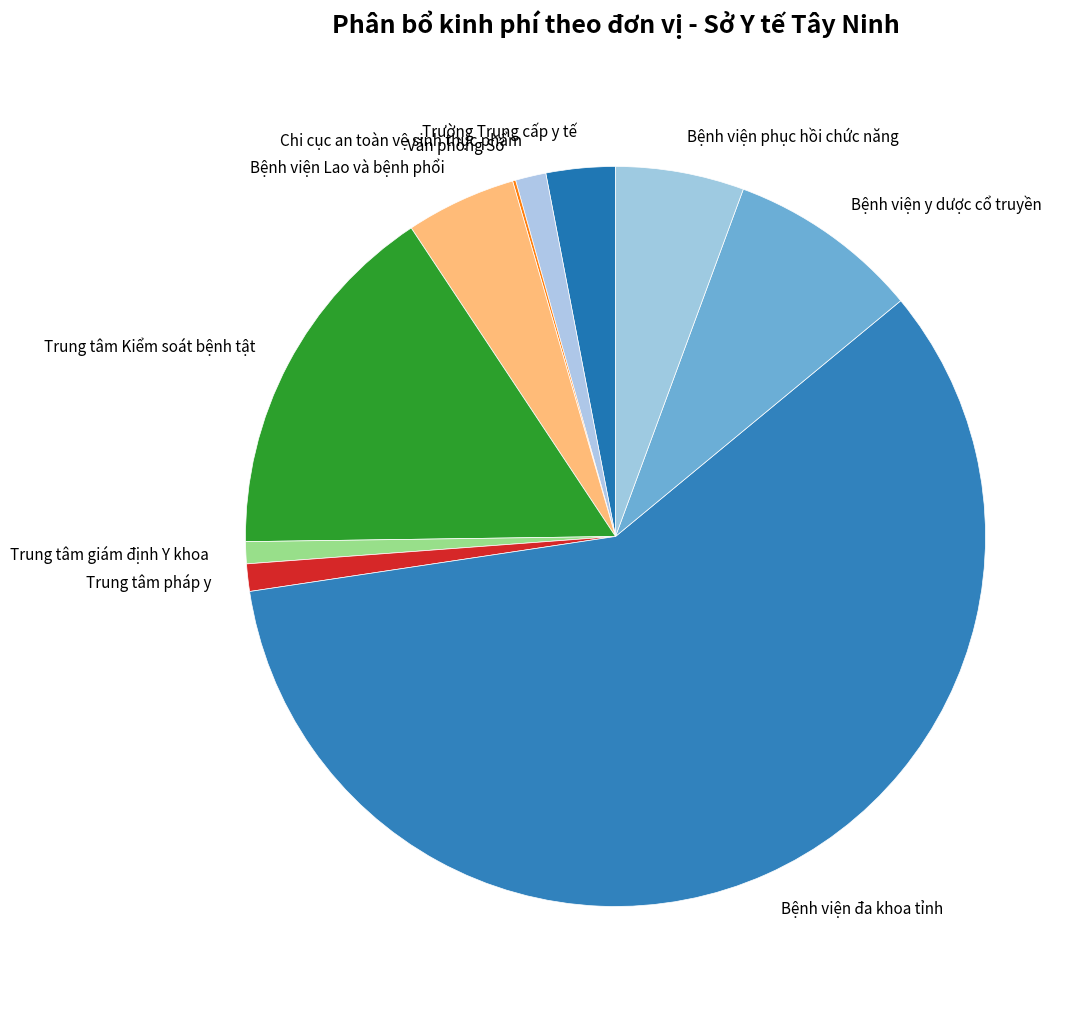

What is the majority slice?

Bệnh viện đa khoa tỉnh